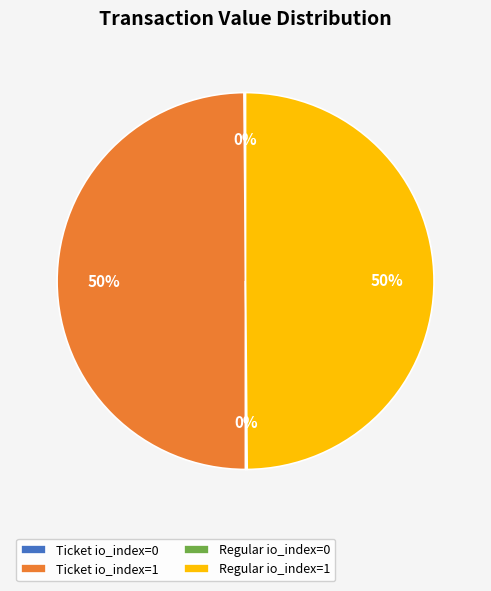

True or false: Ticket io_index=1 accounts for 36% of the total.

False